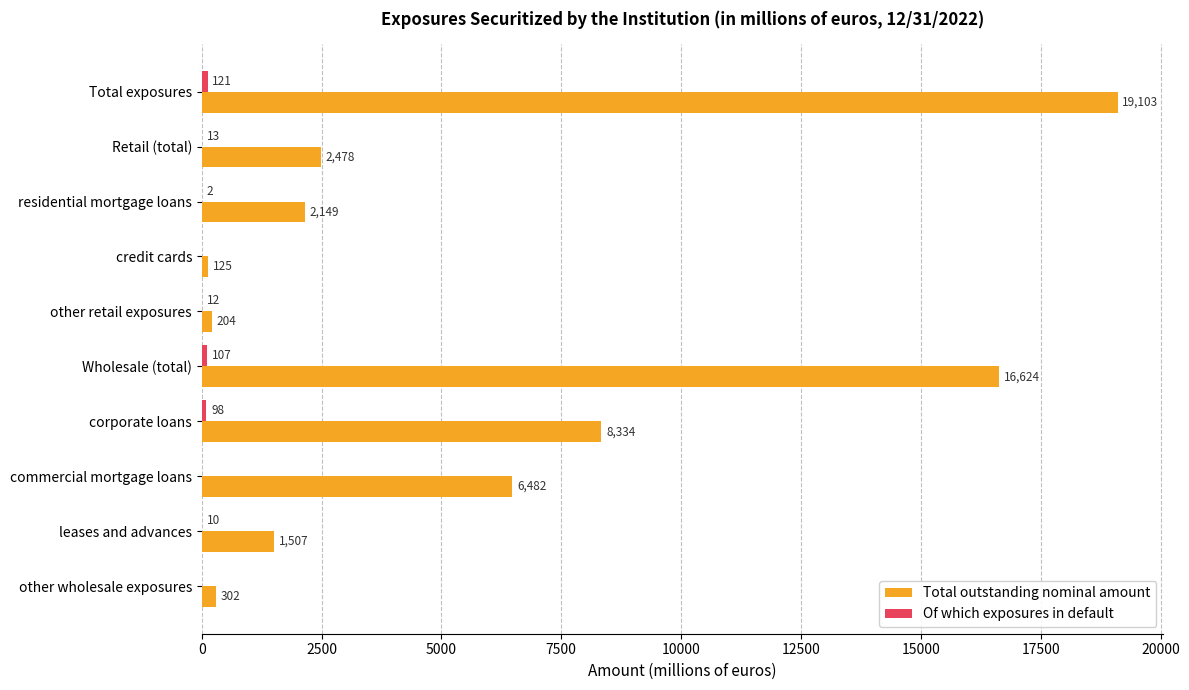

What is the approximate value of Total outstanding nominal amount at other retail exposures, to the nearest 10?

200